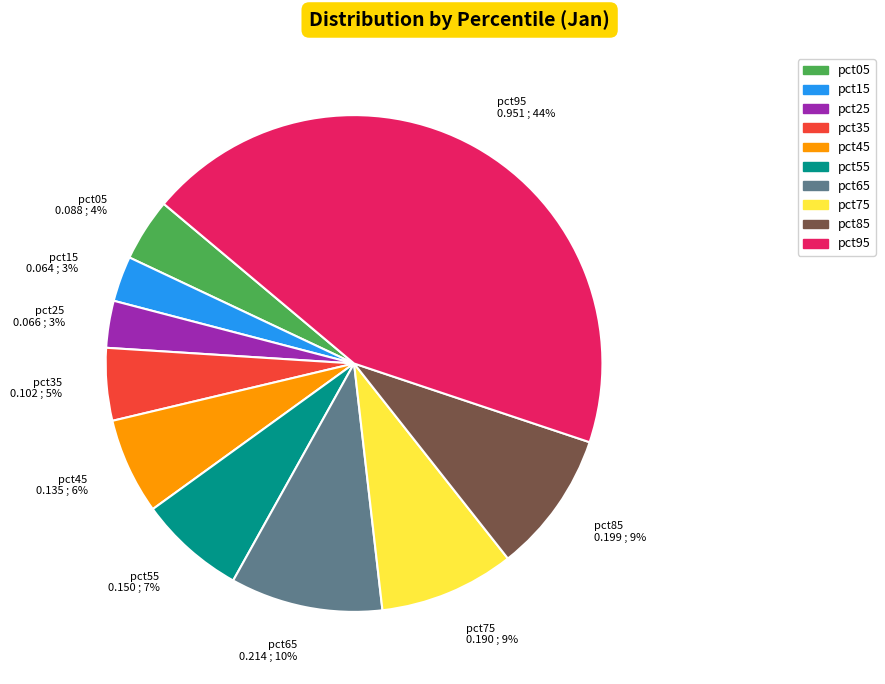

How many slices are in this pie chart?

10